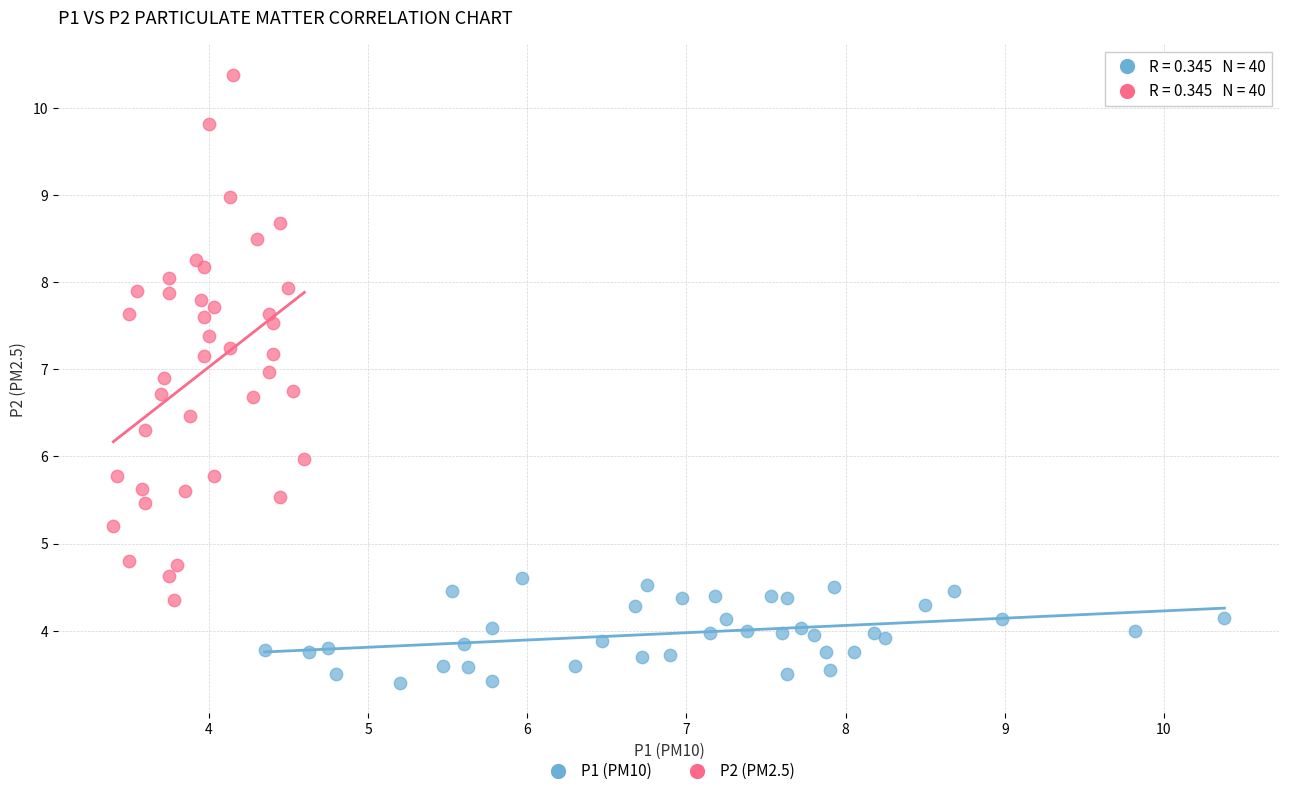

Which series reaches the maximum Y coordinate?

P2 (PM2.5)